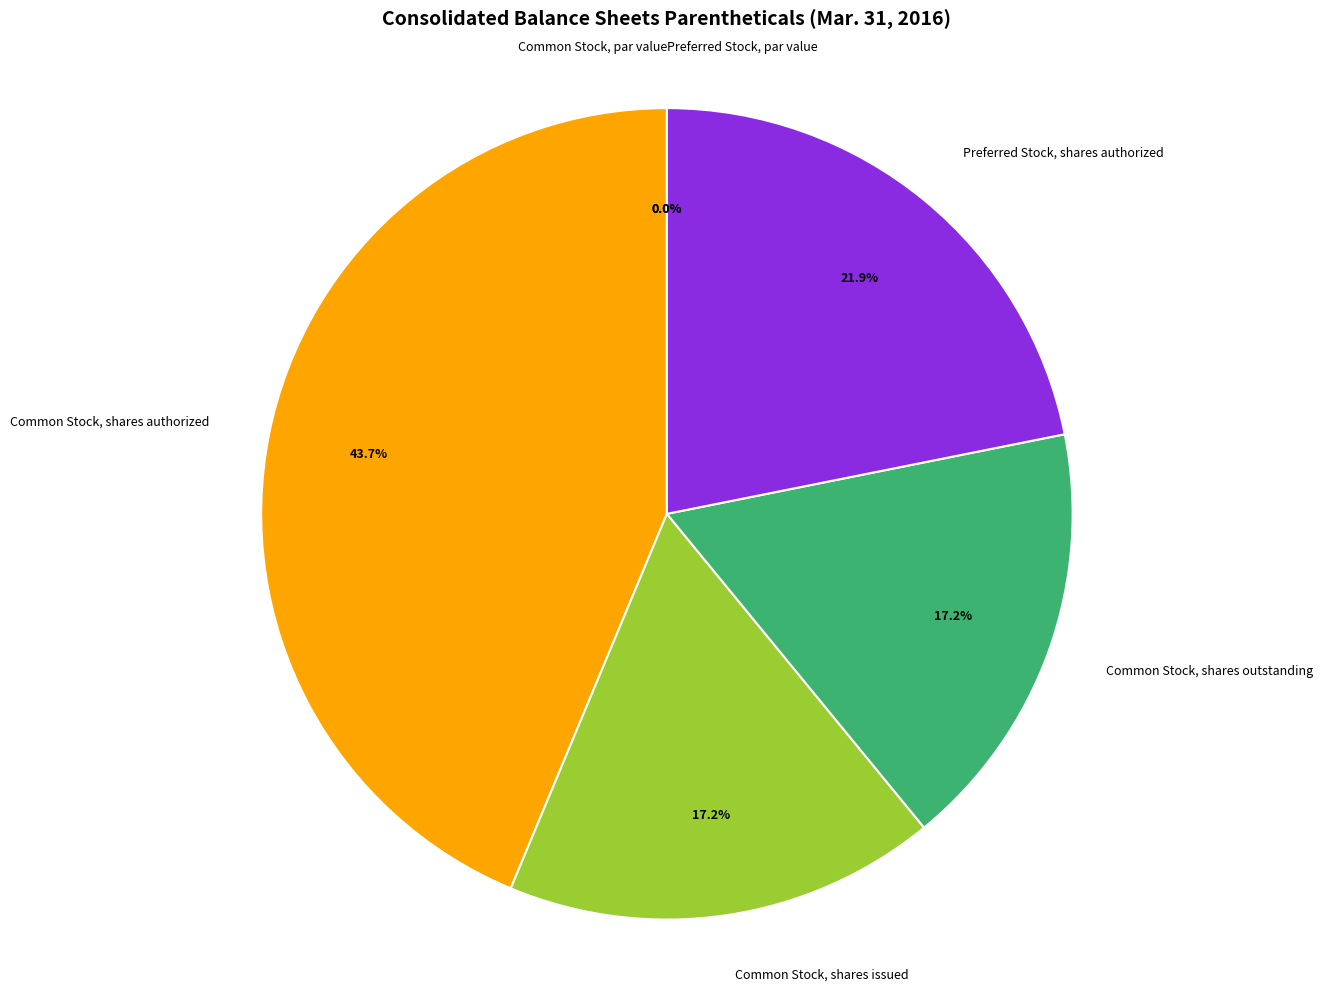

What is the total percentage of Preferred Stock, shares authorized and Common Stock, par value?

21.9%